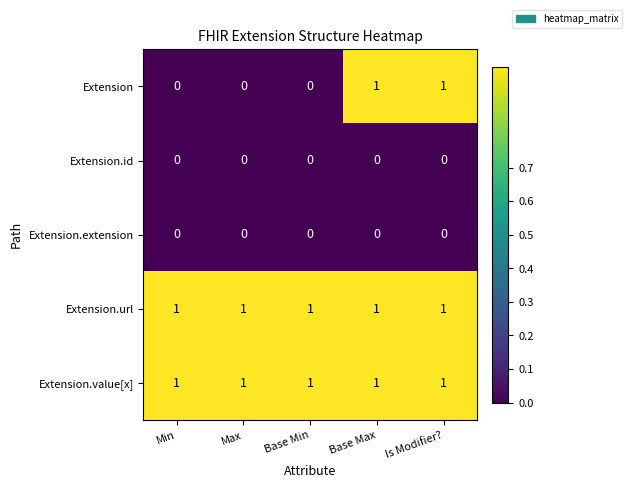

At how many categories does at least one series exceed 0?

5